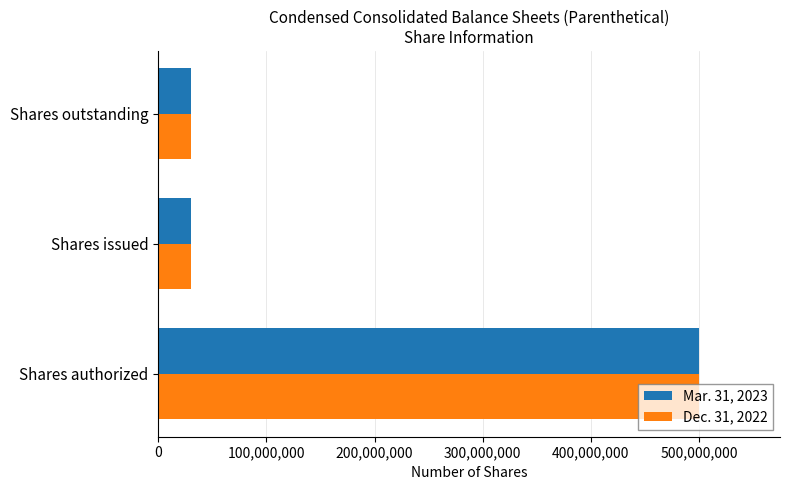

At which category is the sum across all series the highest?

Shares authorized